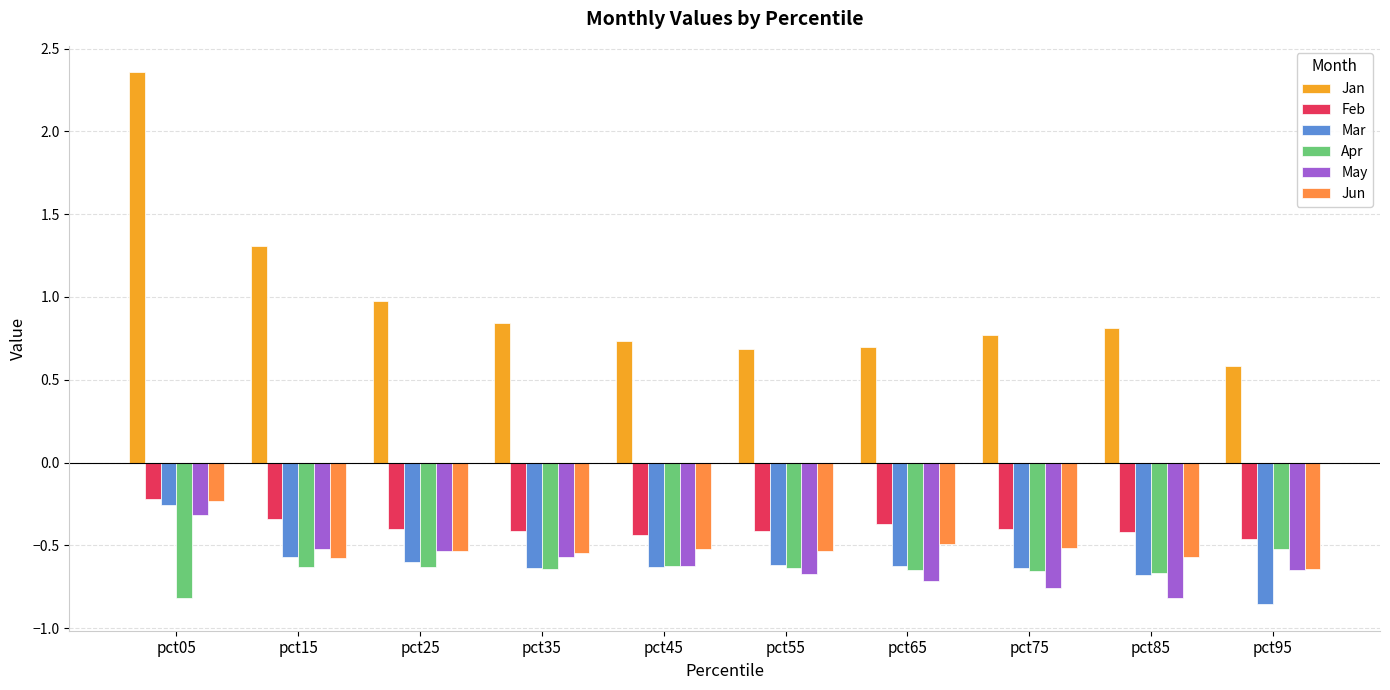

Which category has the lowest value in the Jun series?

pct95